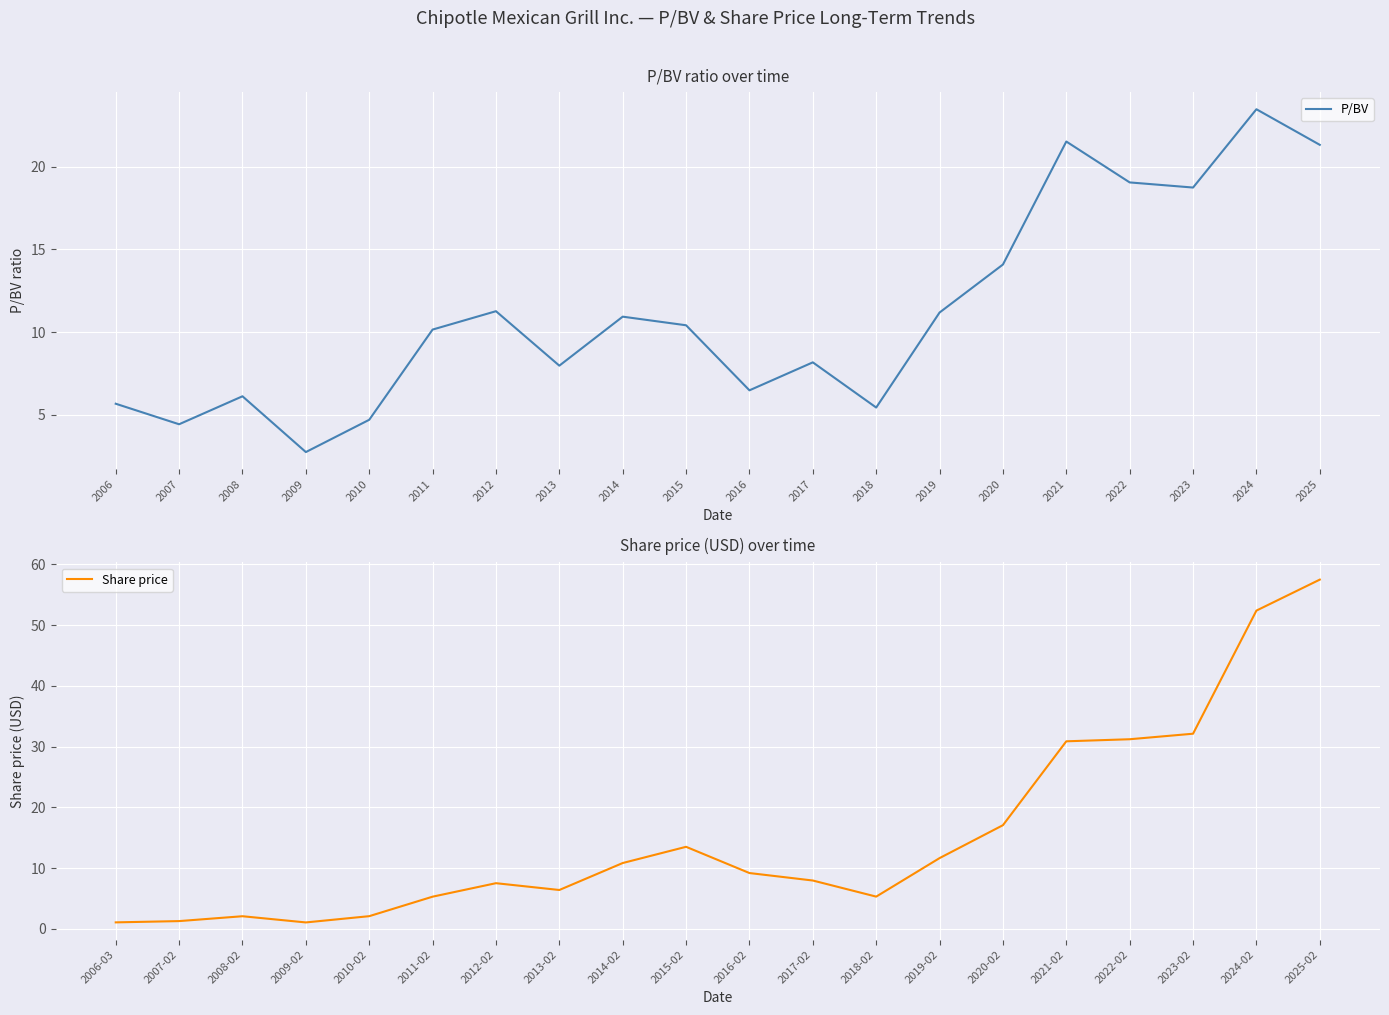

How many values in the P/BV series exceed 10?

11